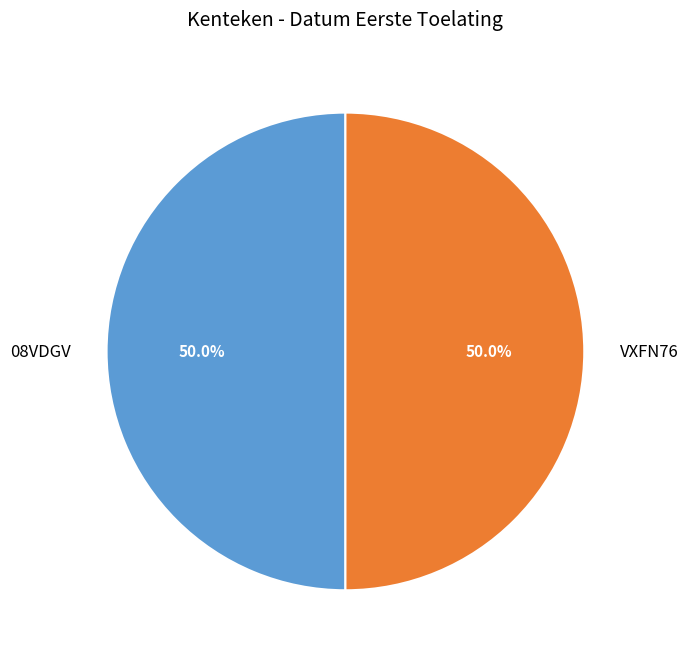

To the nearest percent, what is the combined percentage of 08VDGV and VXFN76?

100%